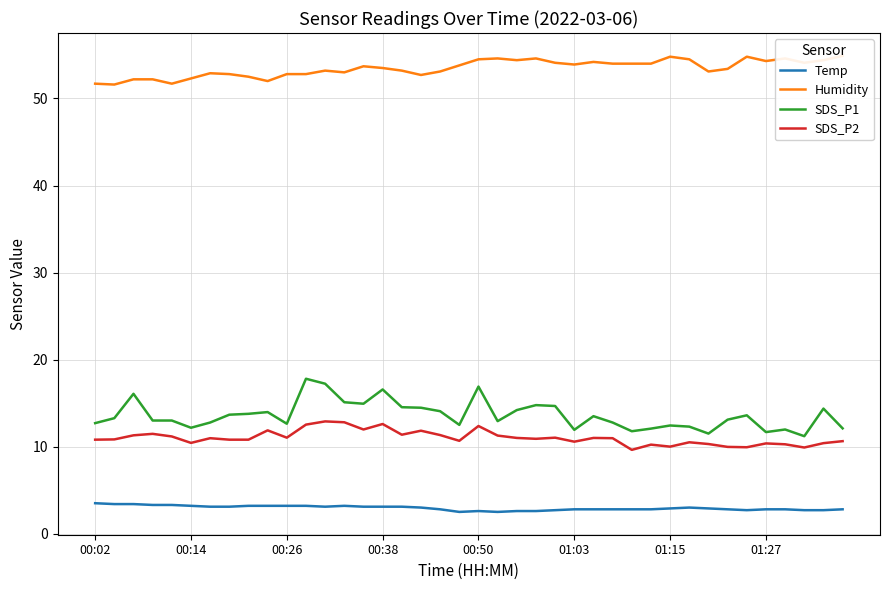

What is the value of the Humidity point at the 12th from the left?

52.8